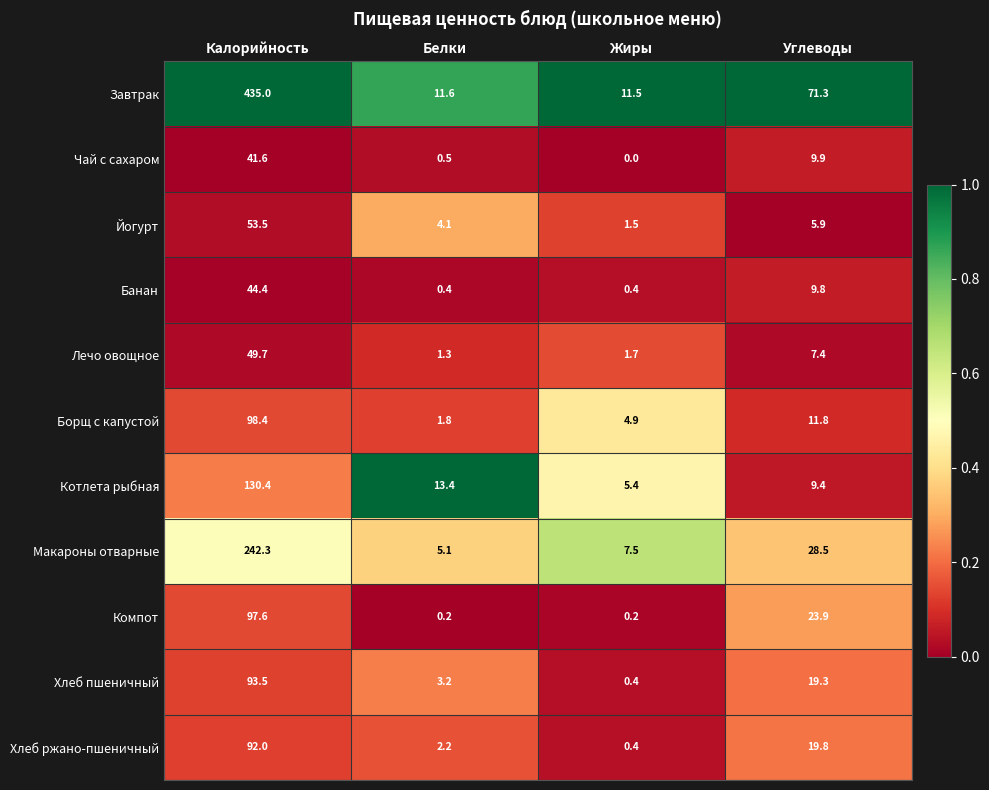

At which label is Лечо овощное closest to 25?

Углеводы